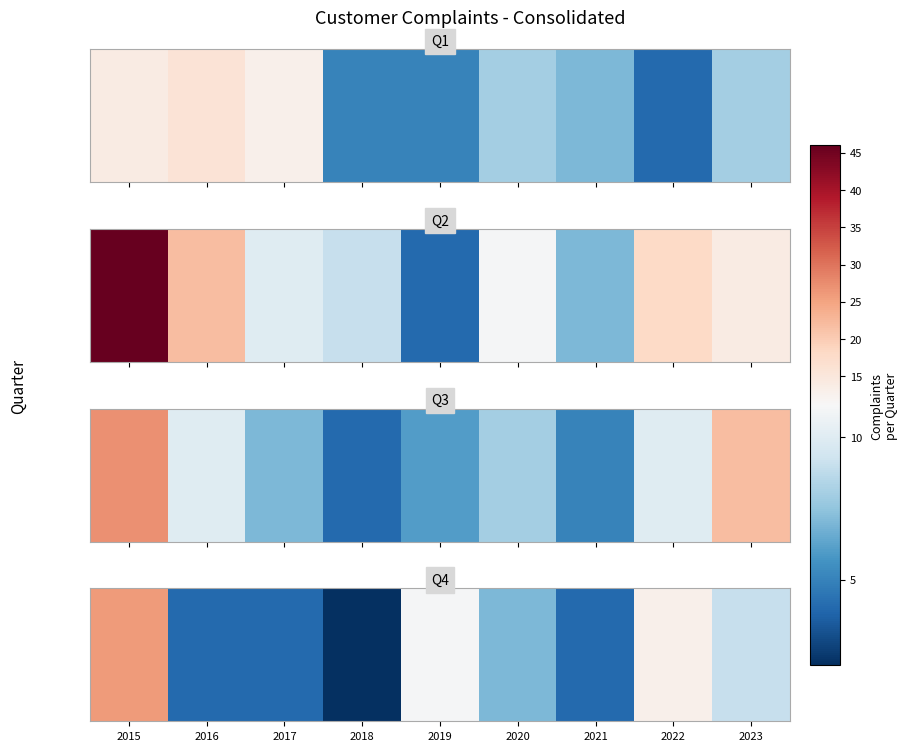

What is the greatest value displayed?

26